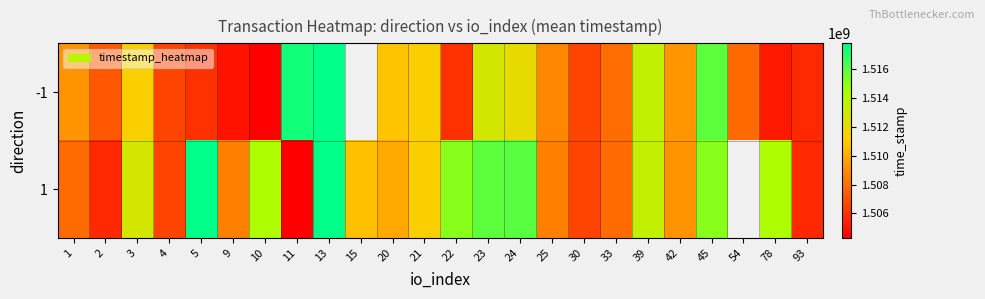

Where does the -1 series first go above 1509185137?

3